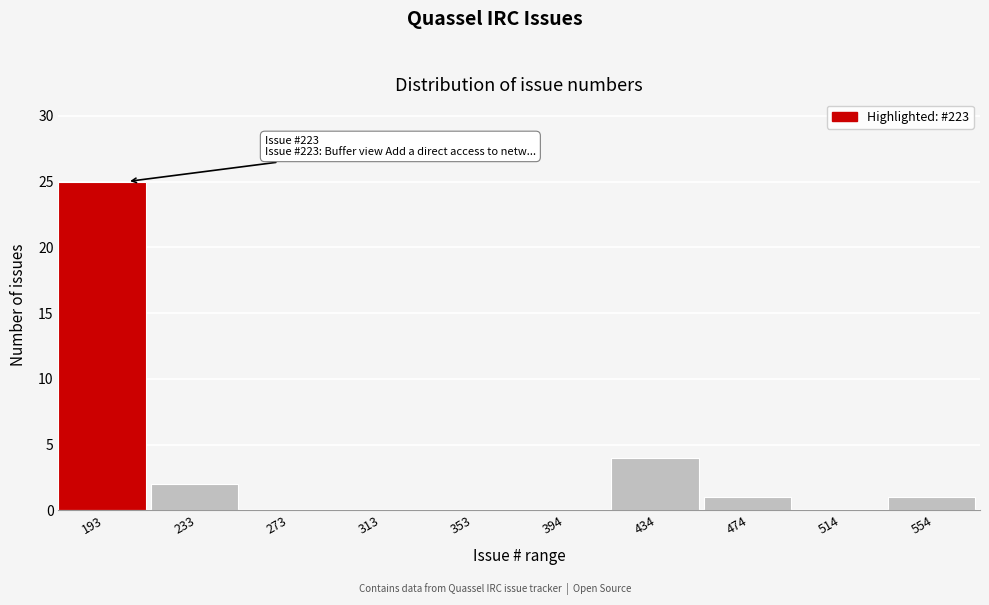

Reading left to right, extract all data points from this chart.

193=25	233=2	273=0	313=0	353=0	394=0	434=4	474=1	514=0	554=1